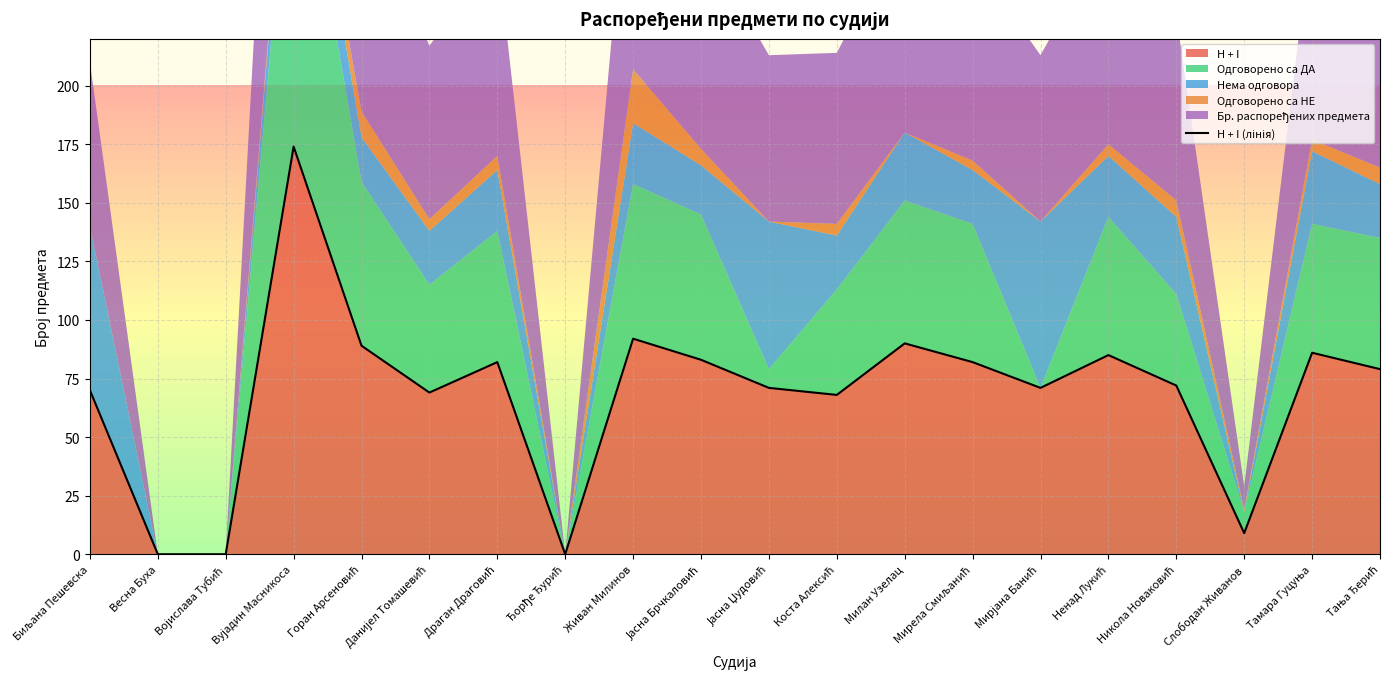

At which category does the data reach its first local peak?

Вујадин Масникоса